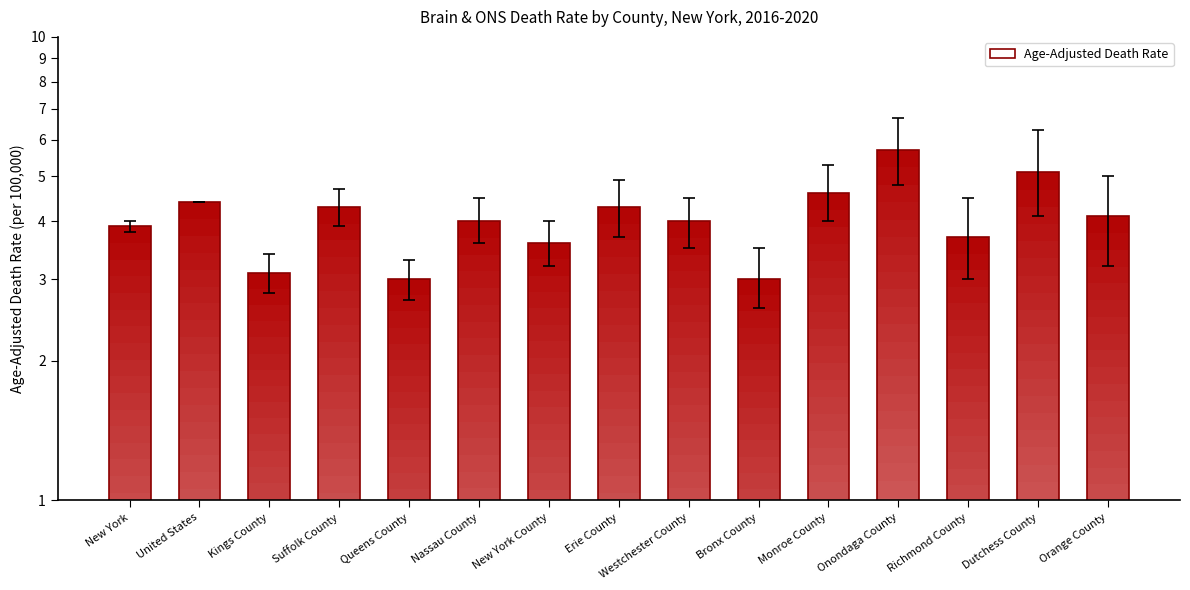

Reading right to left, what are all the values shown in this chart?

Orange County=4.1	Dutchess County=5.1	Richmond County=3.7	Onondaga County=5.7	Monroe County=4.6	Bronx County=3.0	Westchester County=4.0	Erie County=4.3	New York County=3.6	Nassau County=4.0	Queens County=3.0	Suffolk County=4.3	Kings County=3.1	United States=4.4	New York=3.9